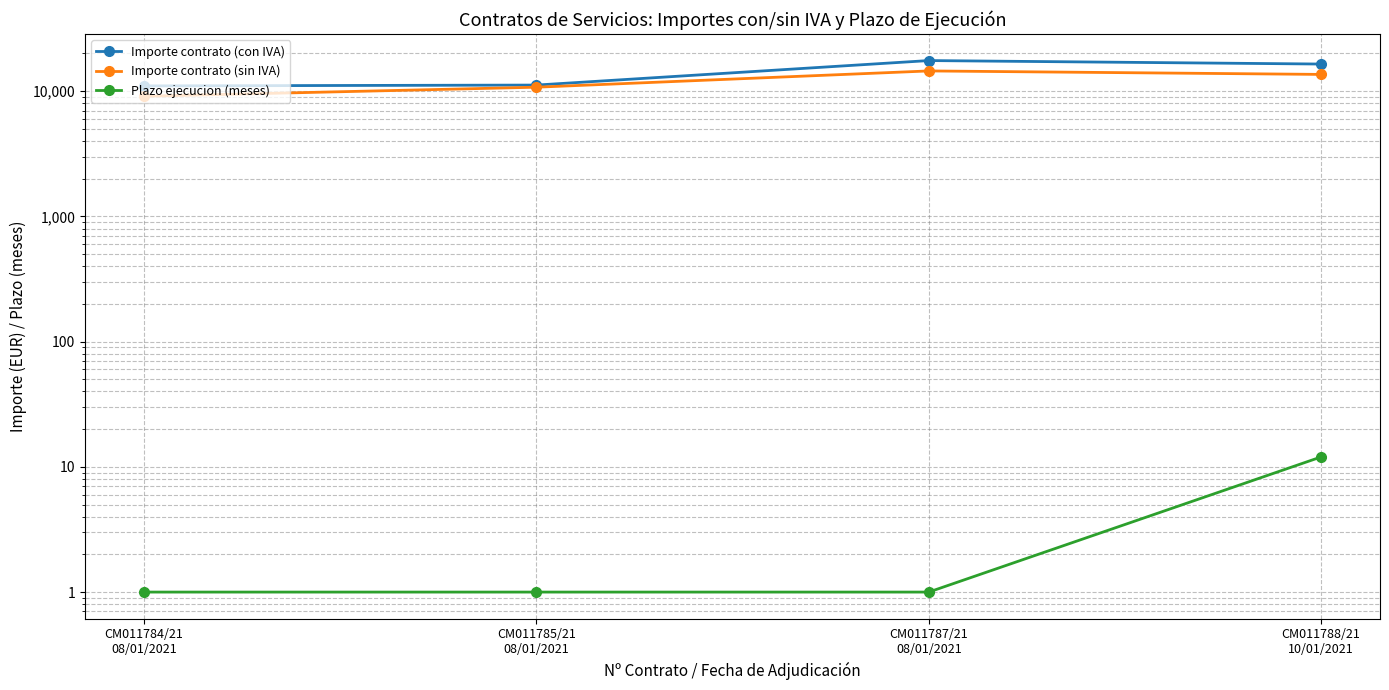

Which category has the highest value in the Importe contrato (sin IVA) series?

CM011787/21
08/01/2021